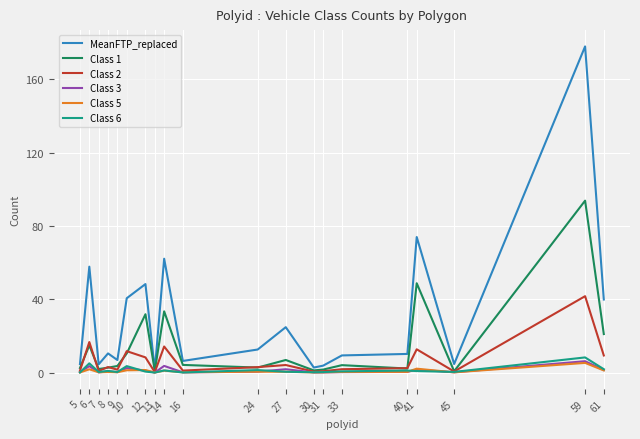

Does the chart display data point markers on the line(s)?

No